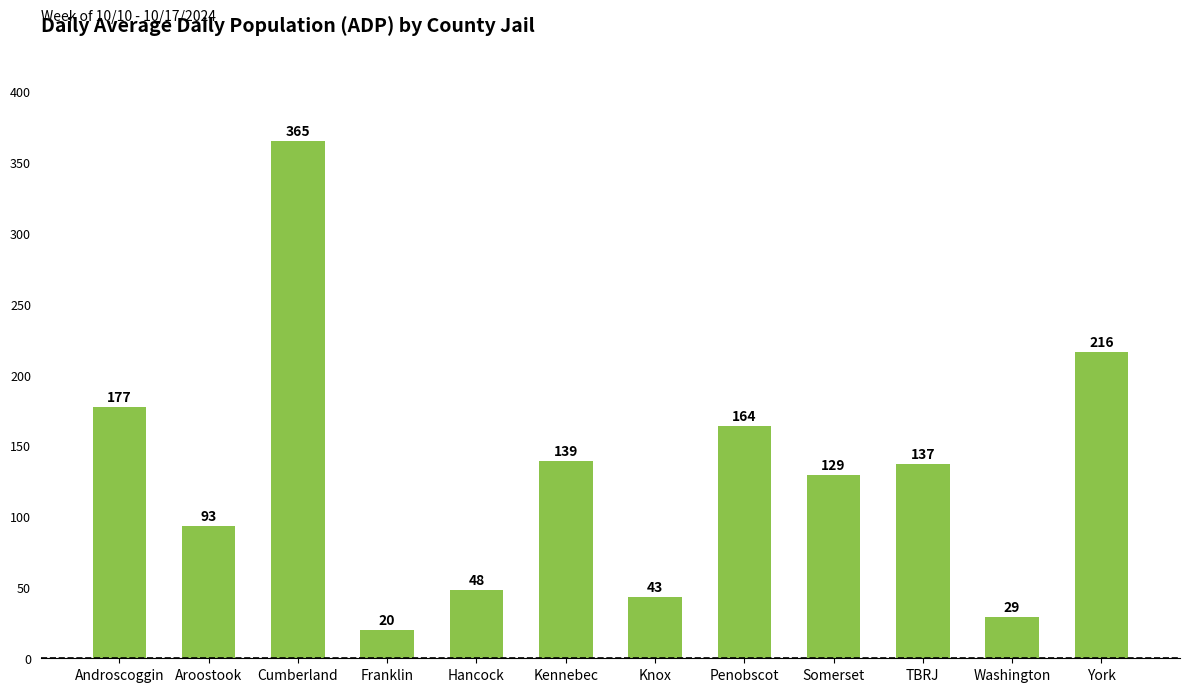

How many data points are less than 137?

6